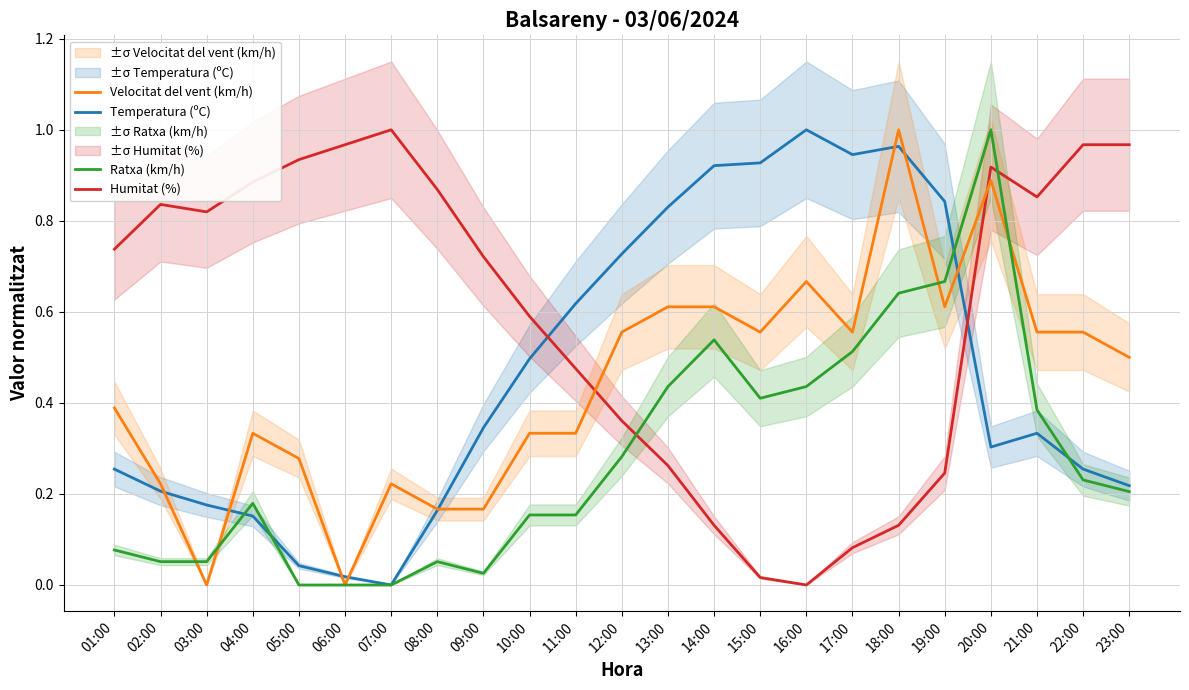

What is the difference between the second highest and minimum values in the Velocitat del vent (km/h) series?

0.9